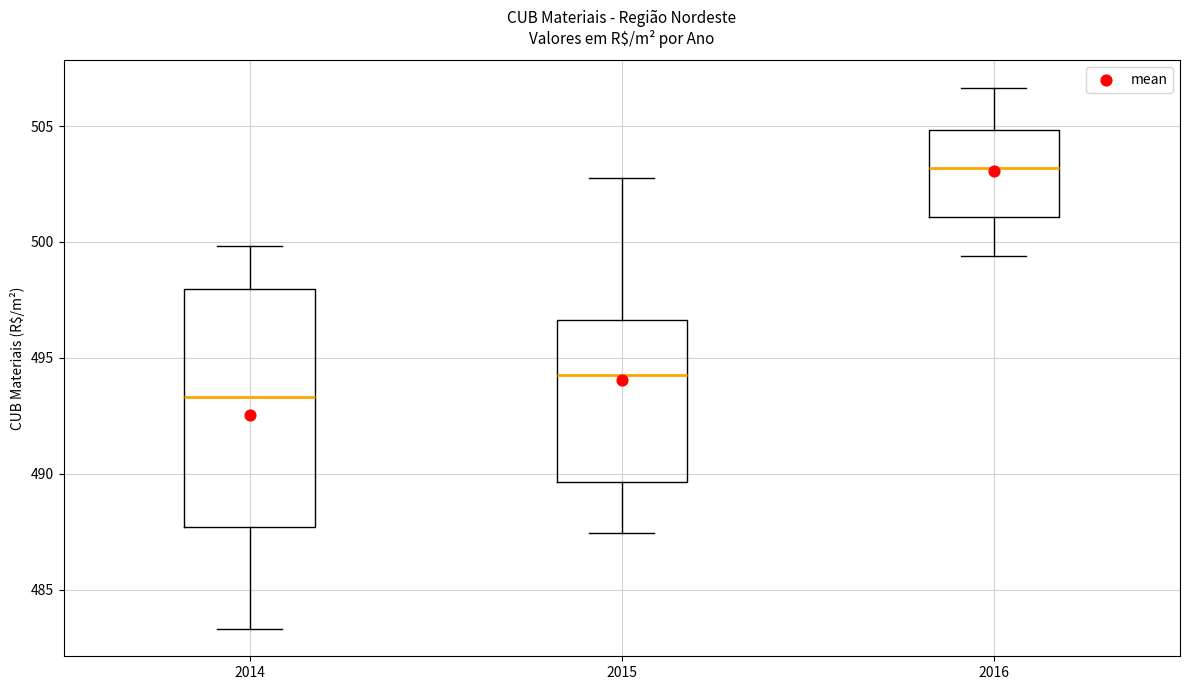

Reading left to right, transcribe this box plot: for each box, give where its median line is, the range the box spans, and where its two whiskers end, as read against the y-axis. The values are not printed on the chart, so give them approximately, as read against the axis.

2014: median 493.5, box 487.5 to 498.0, whiskers 483.5 to 500.0
2015: median 494.5, box 489.5 to 496.5, whiskers 487.5 to 503.0
2016: median 503.0, box 501.0 to 505.0, whiskers 499.5 to 506.5